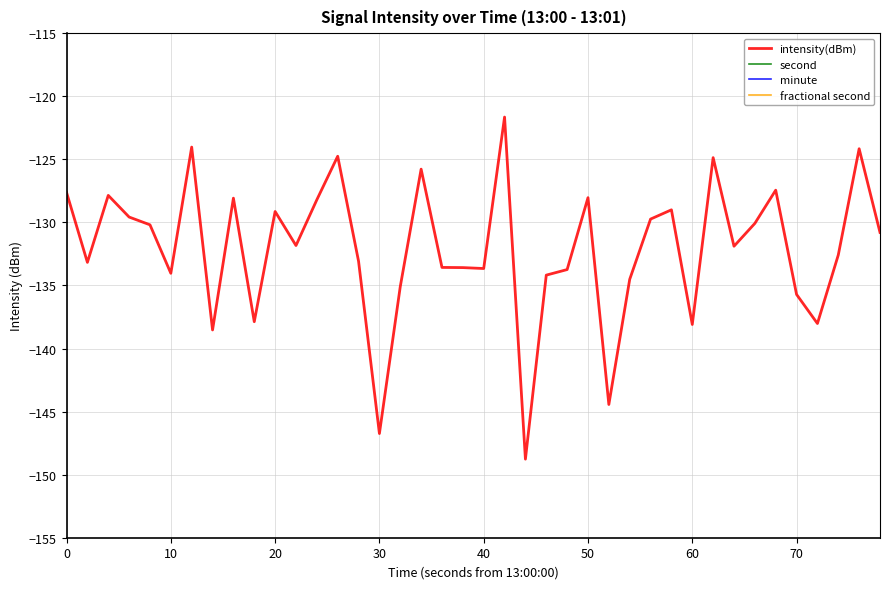

The intensity(dBm) series shows -238.8 at 40. True or false?

False